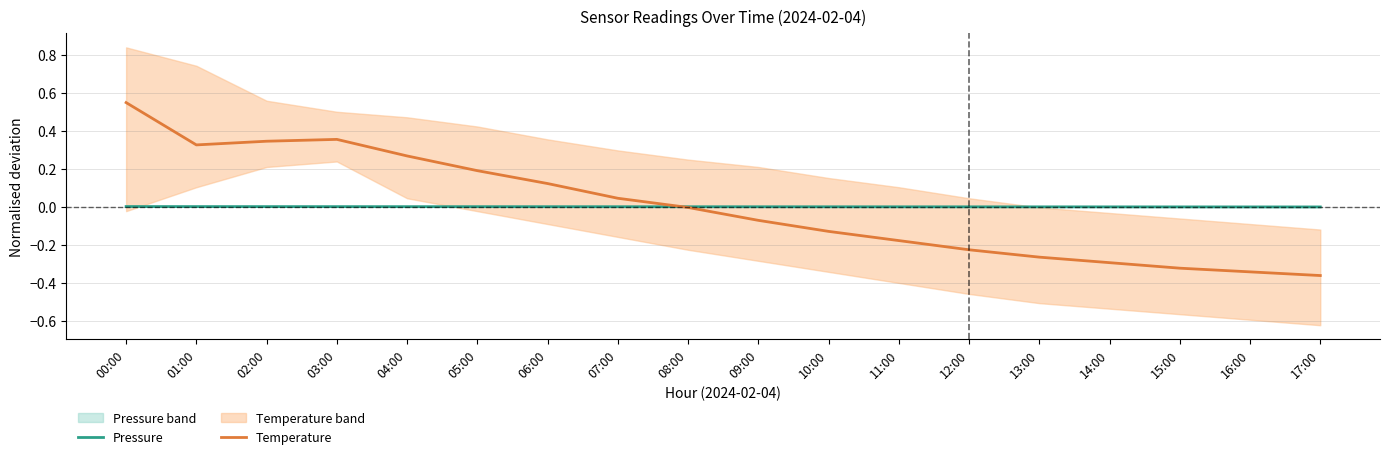

Reading left to right, extract all data points from this chart.

Pressure: 0.0	0.0	0.0	0.0	0.0	0.0	0.0	0.0	0.0	-0.0	-0.0	-0.0	-0.0	-0.0	-0.0	-0.0	-0.0	-0.0
Temperature: 0.5	0.3	0.3	0.4	0.3	0.2	0.1	0.0	-0.0	-0.1	-0.1	-0.2	-0.2	-0.3	-0.3	-0.3	-0.3	-0.4